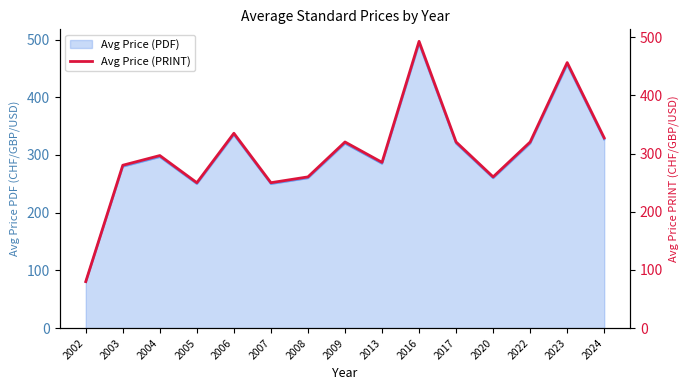

True or false: the data has more than 1 interior local peaks.

True